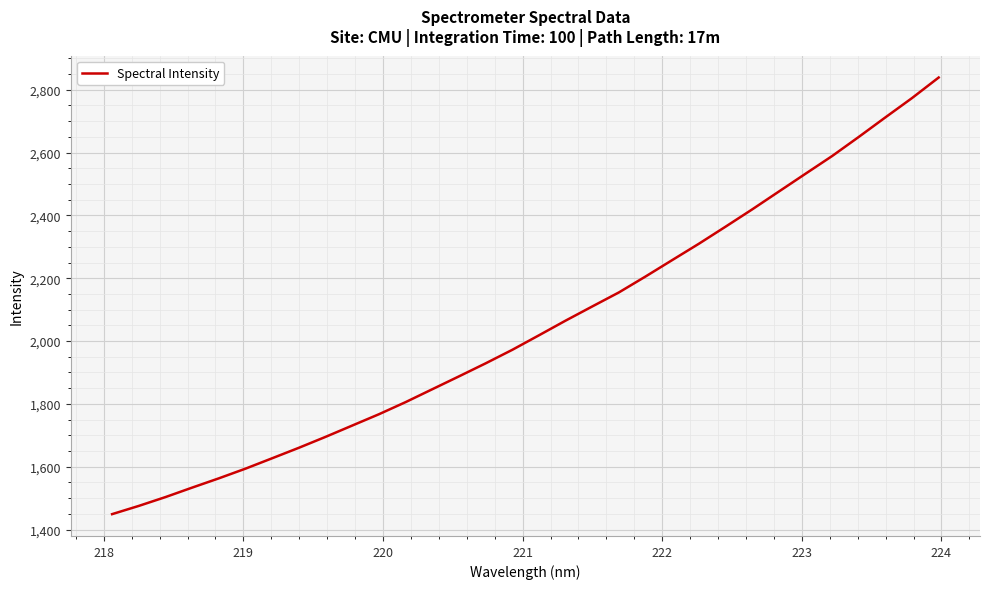

Reading left to right, what are all the values shown in this chart?

1449.2	1475.4	1503.5	1533.6	1563.1	1594.0	1627.1	1660.4	1695.2	1731.2	1767.2	1805.8	1846.7	1887.7	1929.1	1972.2	2018.4	2065.1	2110.2	2154.9	2205.7	2257.9	2309.9	2364.1	2419.1	2475.9	2532.5	2588.9	2649.7	2712.0	2773.4	2838.8